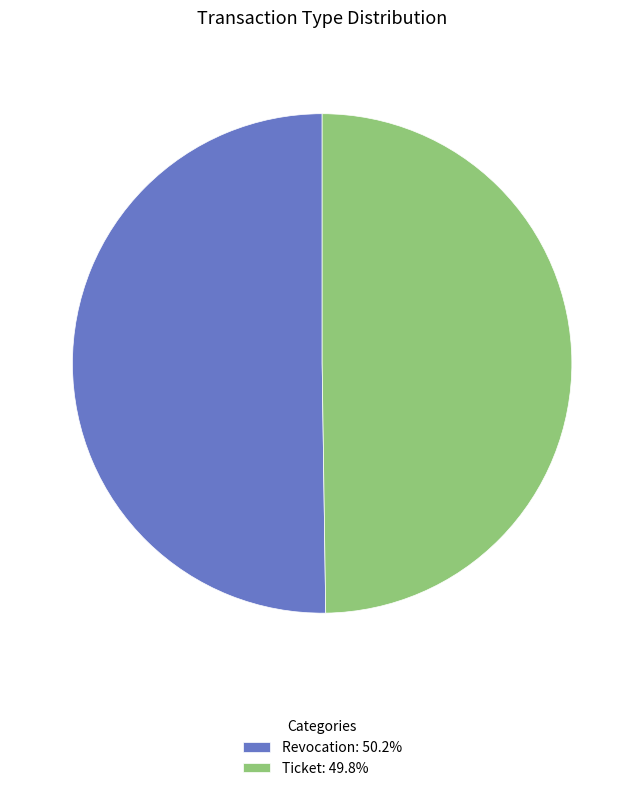

How many segments does this pie chart have?

2